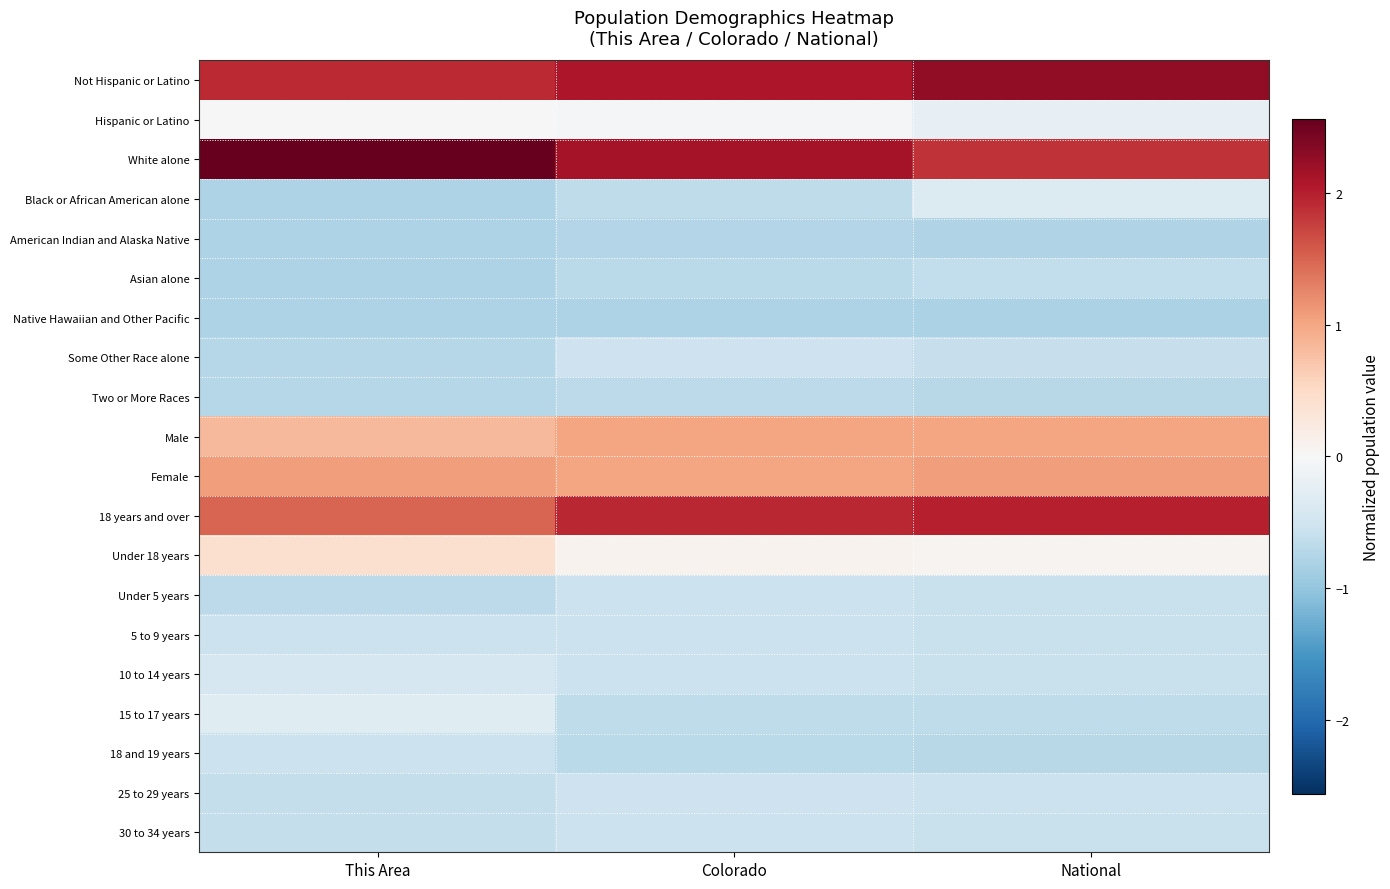

Reading left to right, what are all the values shown in this chart?

Not Hispanic or Latino: This Area=1.9	Colorado=2.1	National=2.3
Hispanic or Latino: This Area=-0.0	Colorado=-0.1	National=-0.2
White alone: This Area=2.6	Colorado=2.1	National=1.9
Black or African American alone: This Area=-0.8	Colorado=-0.7	National=-0.3
American Indian and Alaska Native: This Area=-0.8	Colorado=-0.8	National=-0.8
Asian alone: This Area=-0.8	Colorado=-0.7	National=-0.6
Native Hawaiian and Other Pacific: This Area=-0.8	Colorado=-0.8	National=-0.8
Some Other Race alone: This Area=-0.7	Colorado=-0.5	National=-0.6
Two or More Races: This Area=-0.7	Colorado=-0.7	National=-0.7
Male: This Area=0.8	Colorado=1.0	National=1.0
Female: This Area=1.1	Colorado=1.0	National=1.1
18 years and over: This Area=1.5	Colorado=1.9	National=2.0
Under 18 years: This Area=0.4	Colorado=0.1	National=0.1
Under 5 years: This Area=-0.7	Colorado=-0.6	National=-0.6
5 to 9 years: This Area=-0.5	Colorado=-0.5	National=-0.6
10 to 14 years: This Area=-0.4	Colorado=-0.6	National=-0.6
15 to 17 years: This Area=-0.3	Colorado=-0.7	National=-0.7
18 and 19 years: This Area=-0.5	Colorado=-0.7	National=-0.7
25 to 29 years: This Area=-0.6	Colorado=-0.5	National=-0.6
30 to 34 years: This Area=-0.6	Colorado=-0.5	National=-0.6